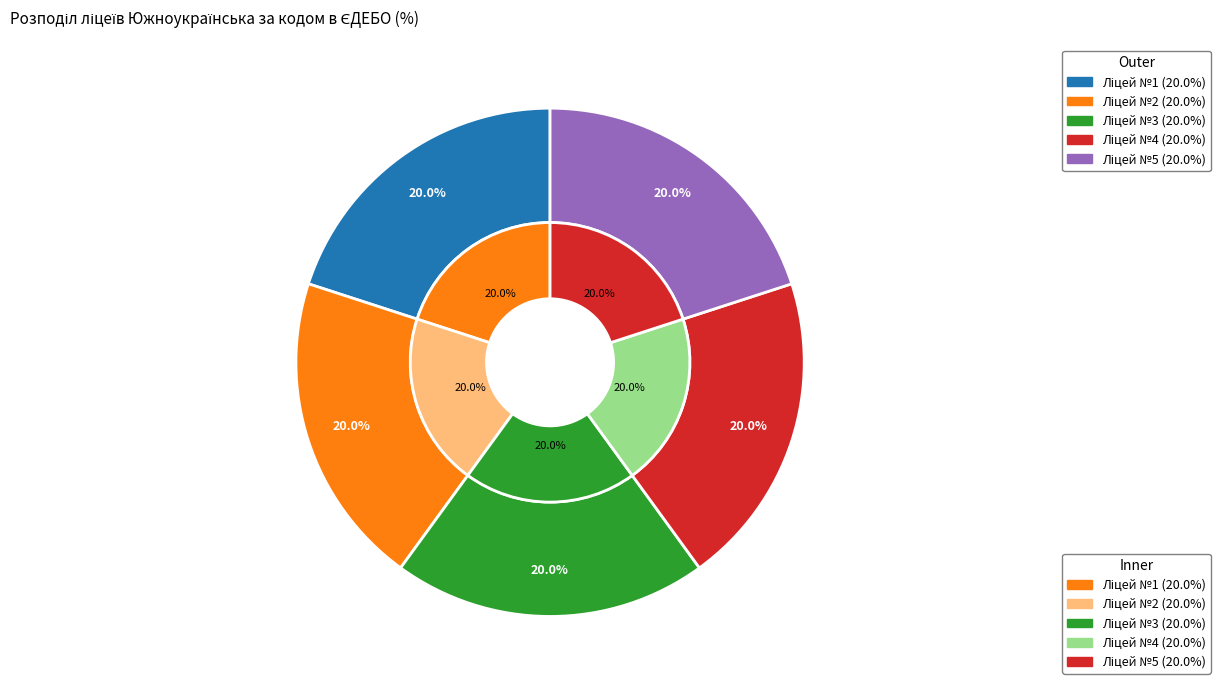

What portion of the pie excludes Южноукраїнський ліцей №1?

80.0%